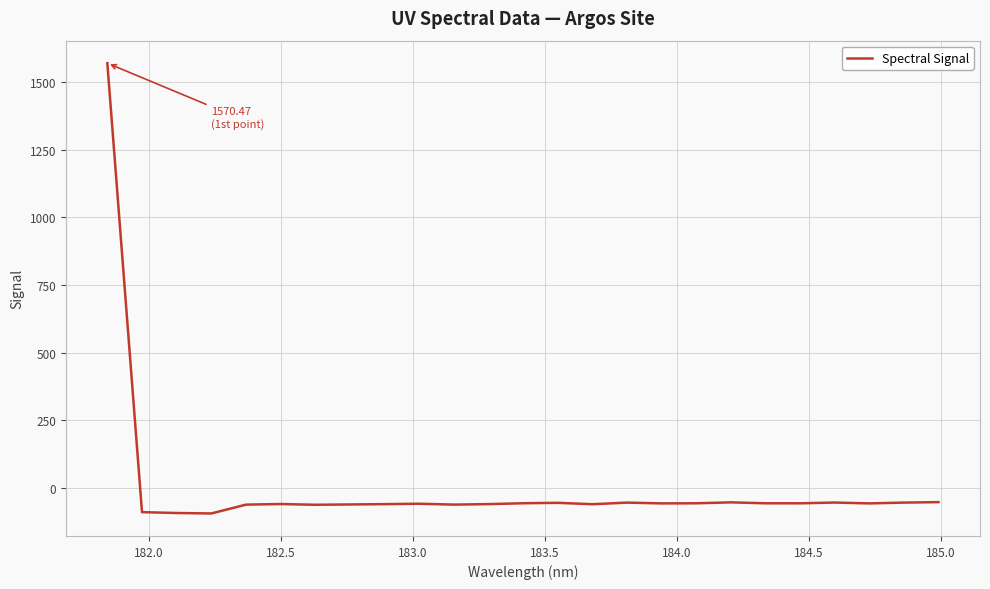

What is the greatest value displayed?

1570.5